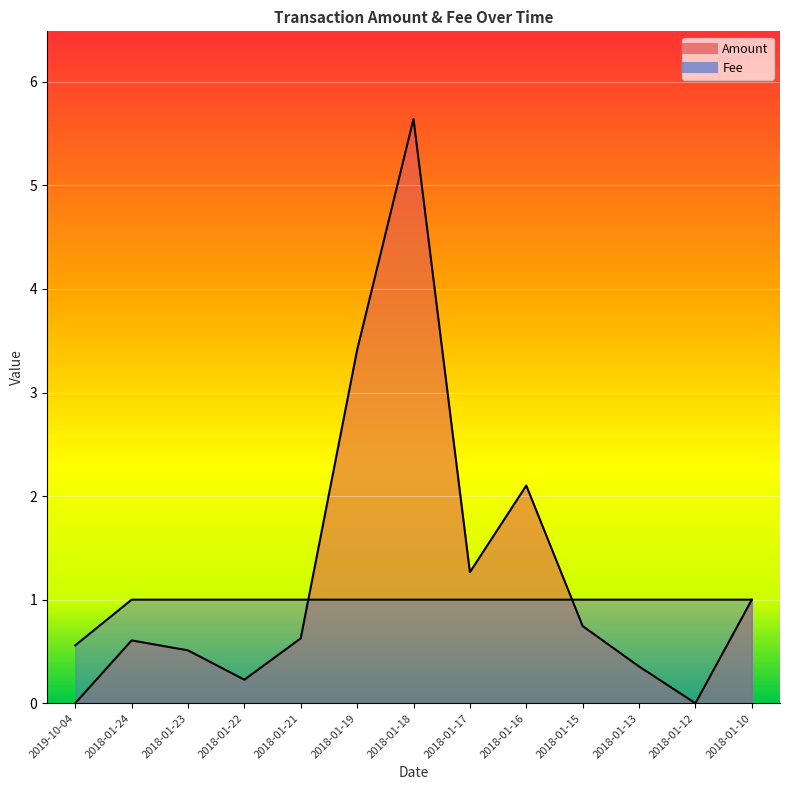

Which series has the largest total across all categories?

Amount